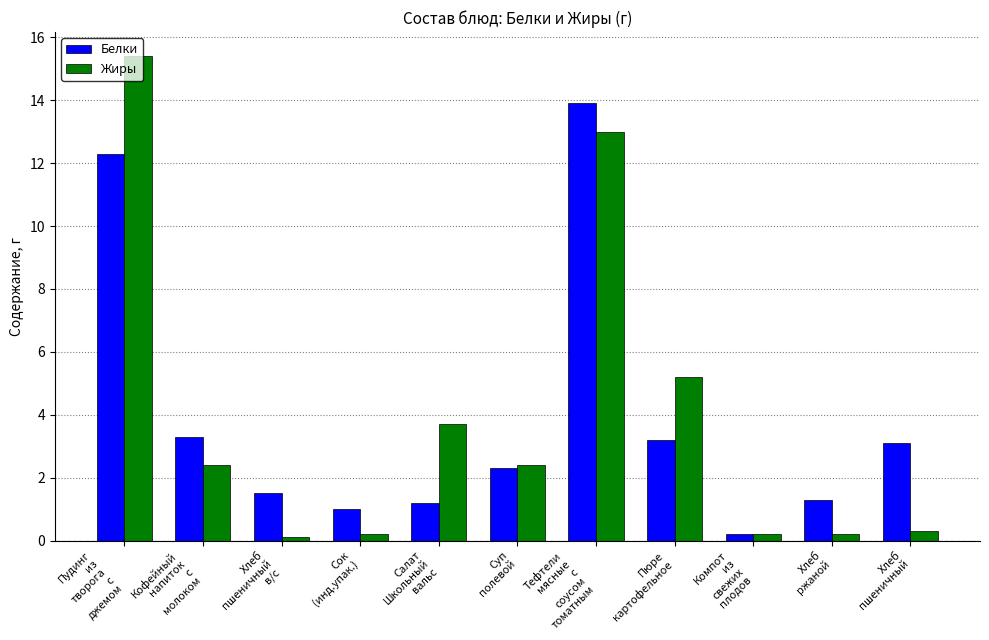

True or false: Жиры has a value of 0.2 at Хлеб
ржаной.

True